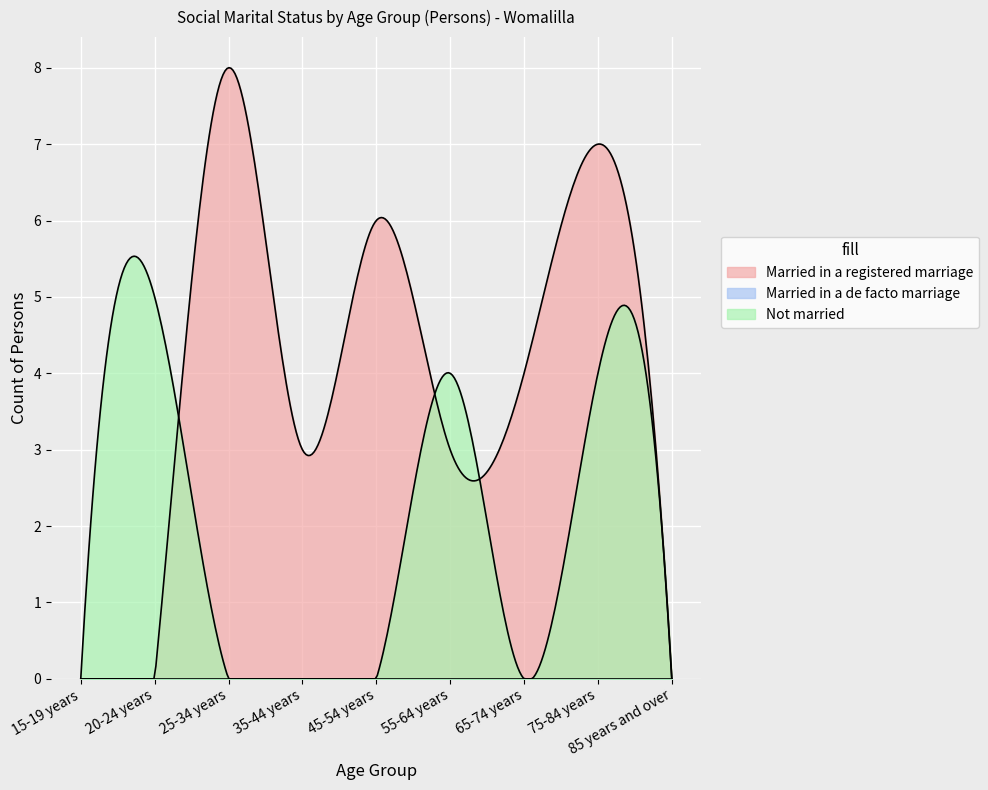

What is the average value of the Not married series?

1